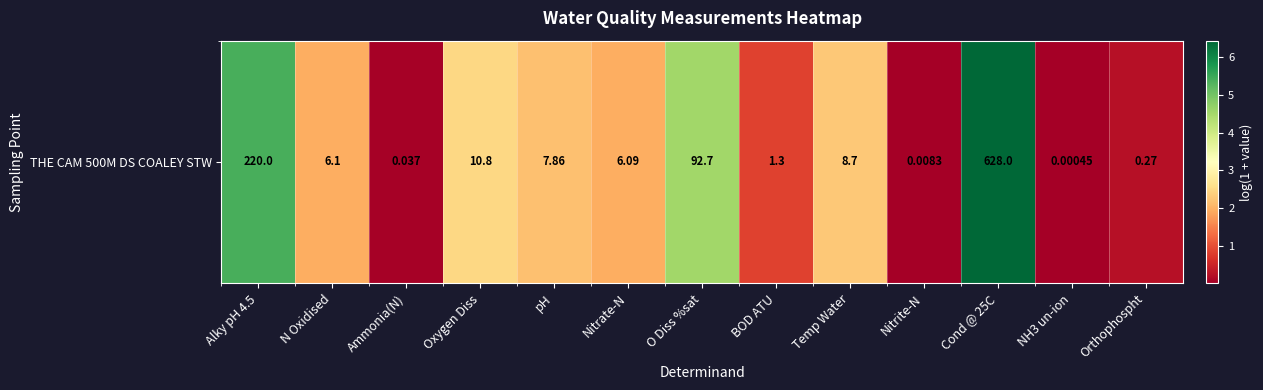

List the labels in order of value, smallest first.

NH3 un-ion, Nitrite-N, Ammonia(N), Orthophospht, BOD ATU, Nitrate-N, N Oxidised, pH, Temp Water, Oxygen Diss, O Diss %sat, Alky pH 4.5, Cond @ 25C